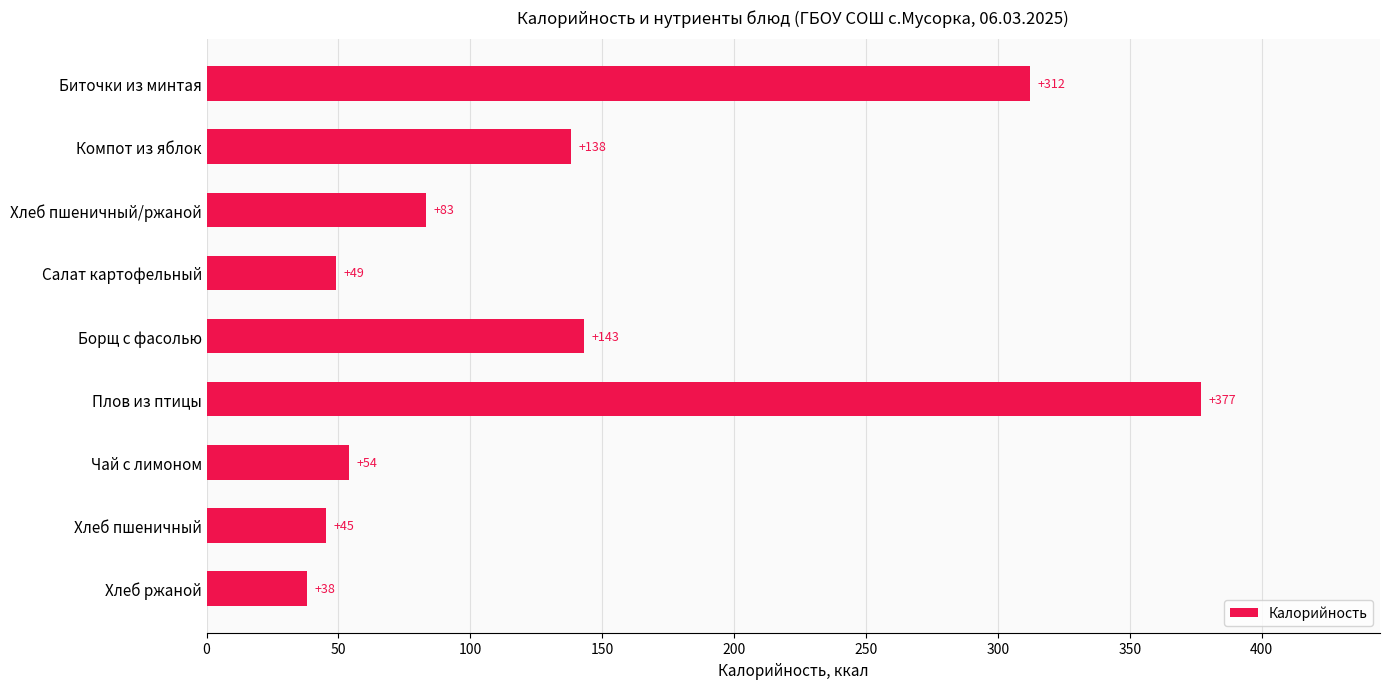

What is the label of the 3rd bar from the top?

Хлеб пшеничный/ржаной